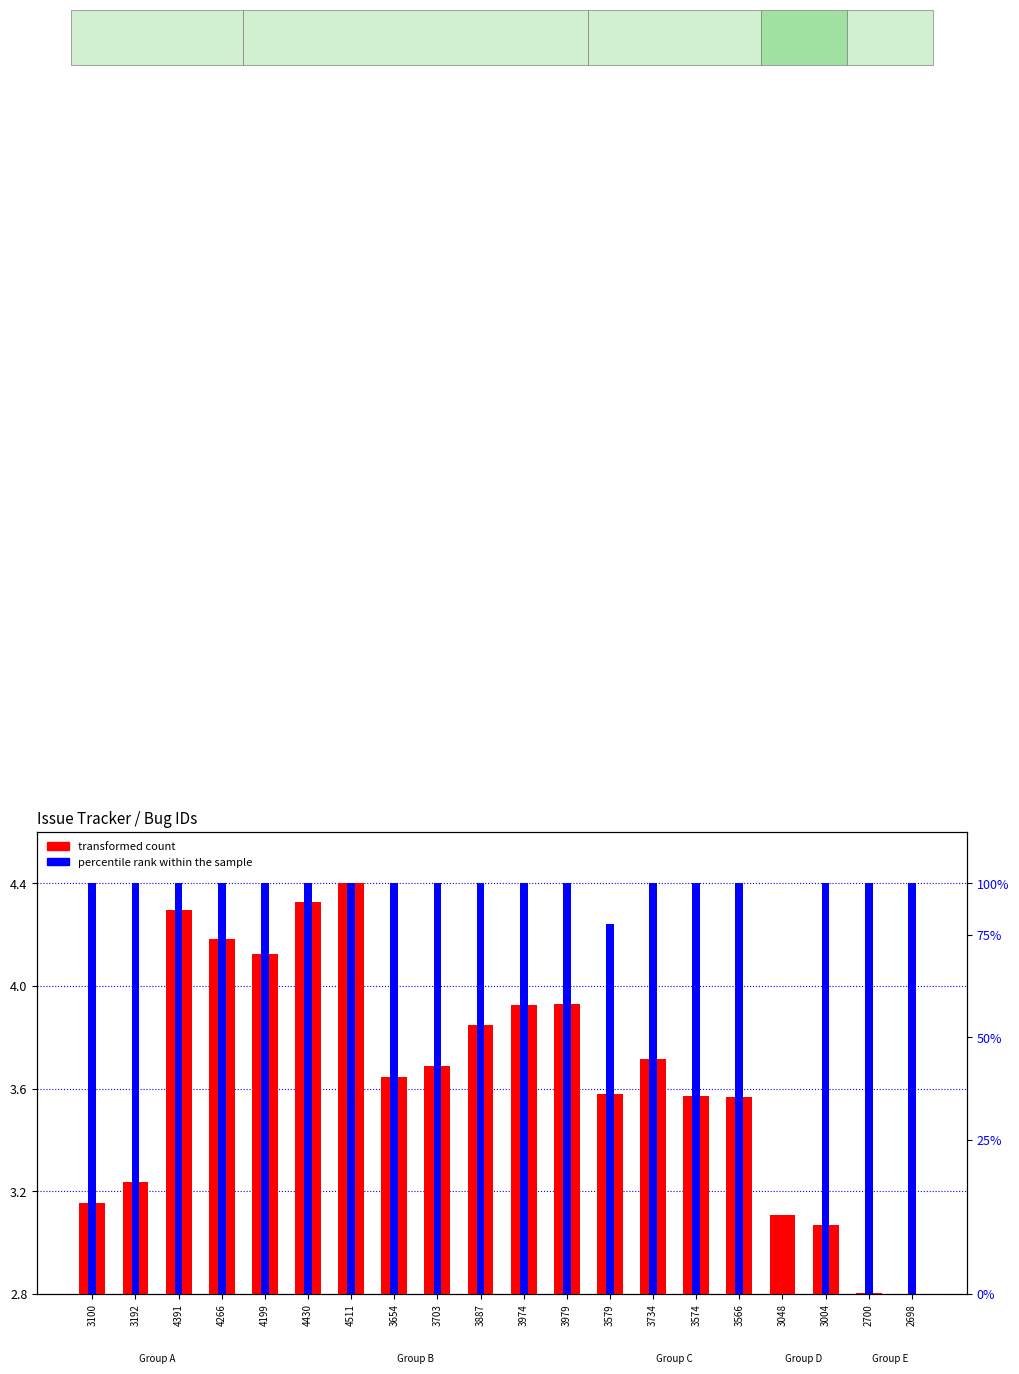

List the labels in order of percentile rank within the sample value, smallest first.

3048, 3579, 3100, 3192, 4391, 4266, 4199, 4430, 4511, 3654, 3703, 3887, 3974, 3979, 3734, 3574, 3566, 3004, 2700, 2698